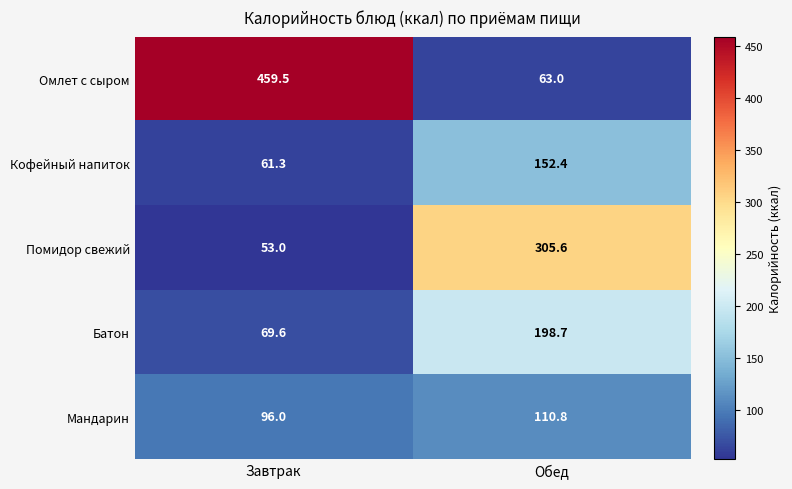

The value of Помидор свежий at Завтрак is 12.9. True or false?

False